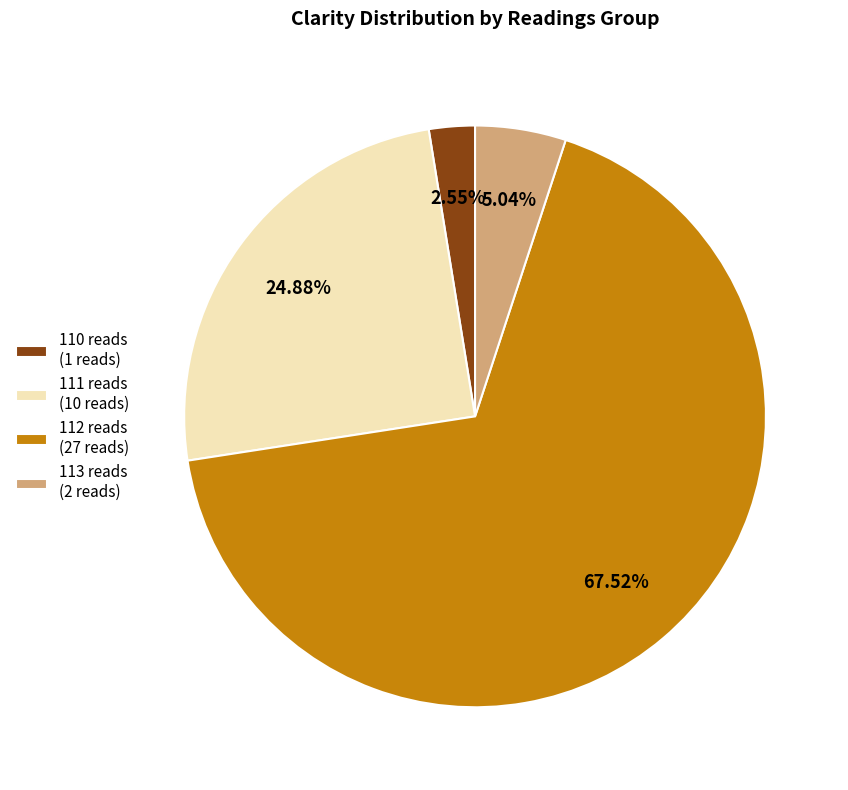

Count the number of slices in the pie.

4